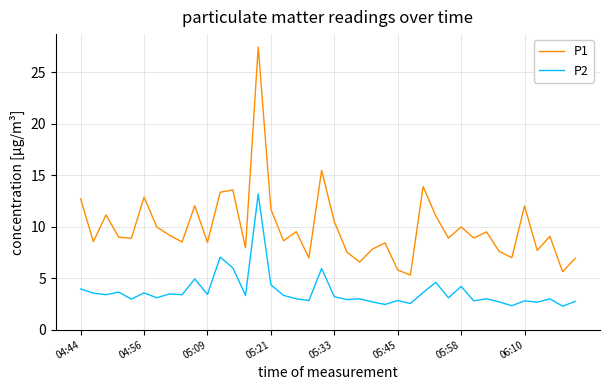

List the series in order of their overall mean, highest first.

P1, P2